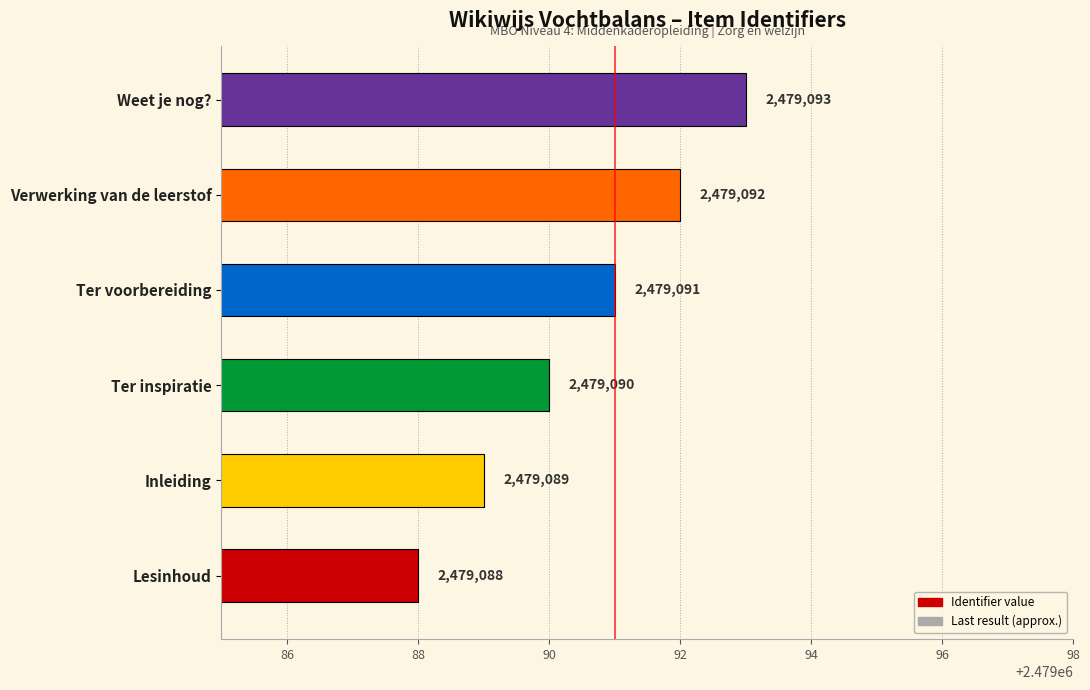

Is it true that Last result (approx.) equals 4384989.0 at Ter voorbereiding?

False